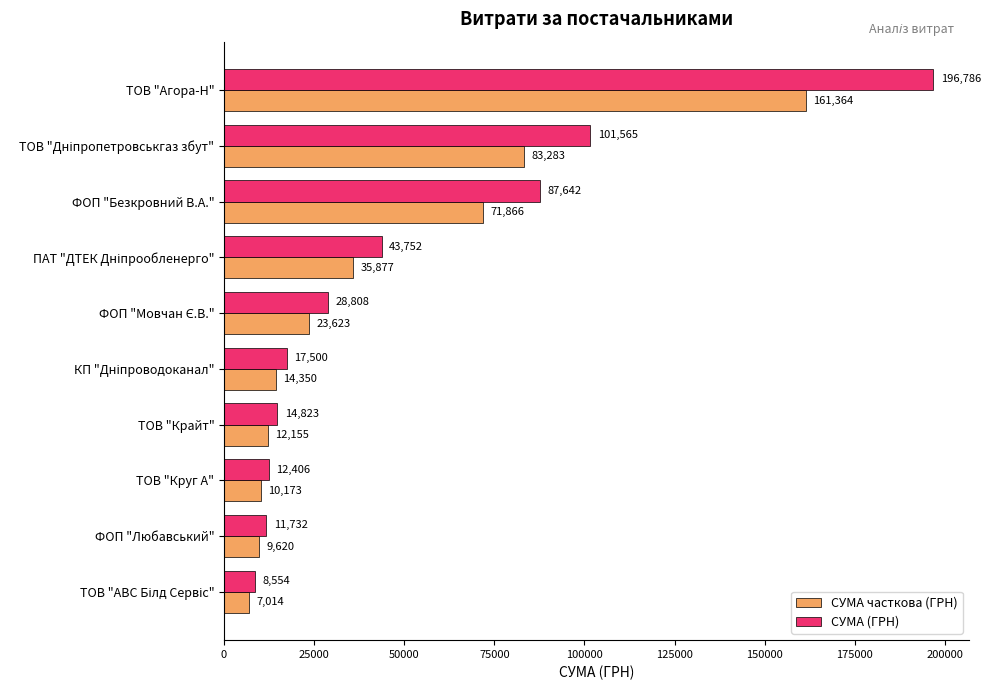

At how many categories does at least one series exceed 10402?

9